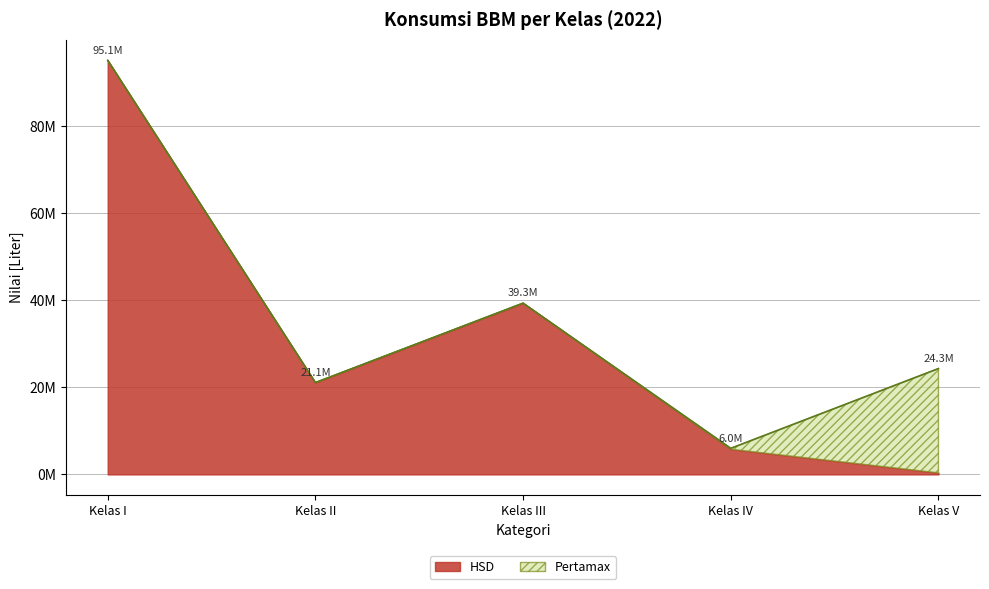

What is the difference between the maximum and minimum values?

94770155